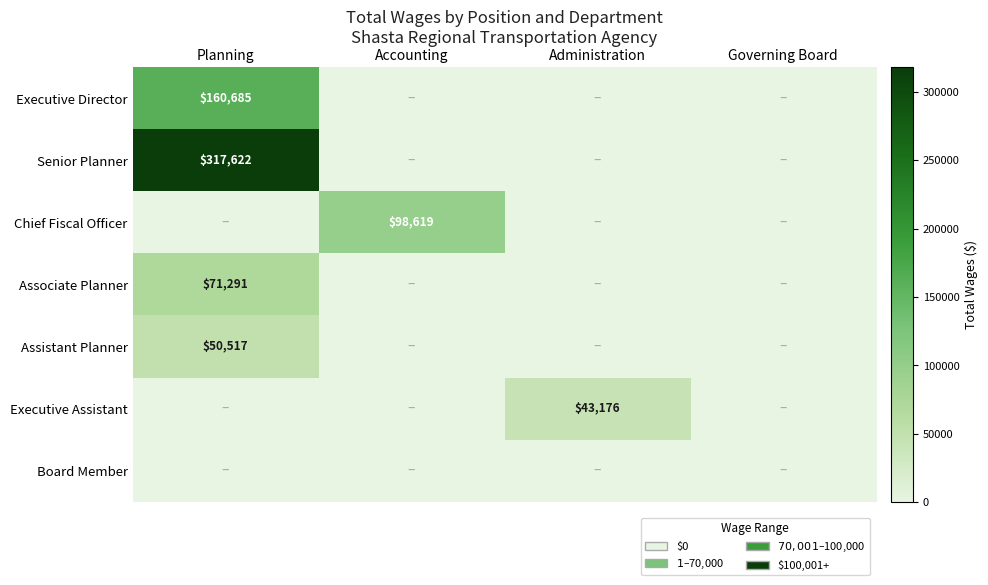

What is the difference between the highest and lowest values at Administration?

43176